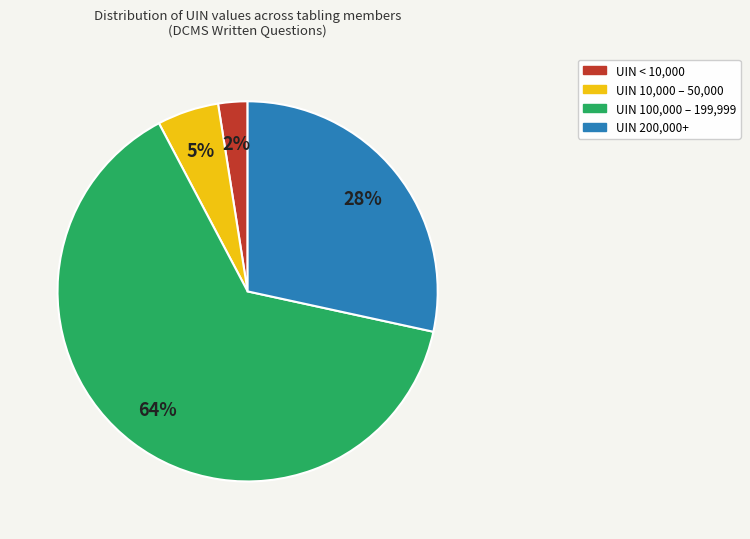

Does UIN < 10,000 represent more than half of the total?

No